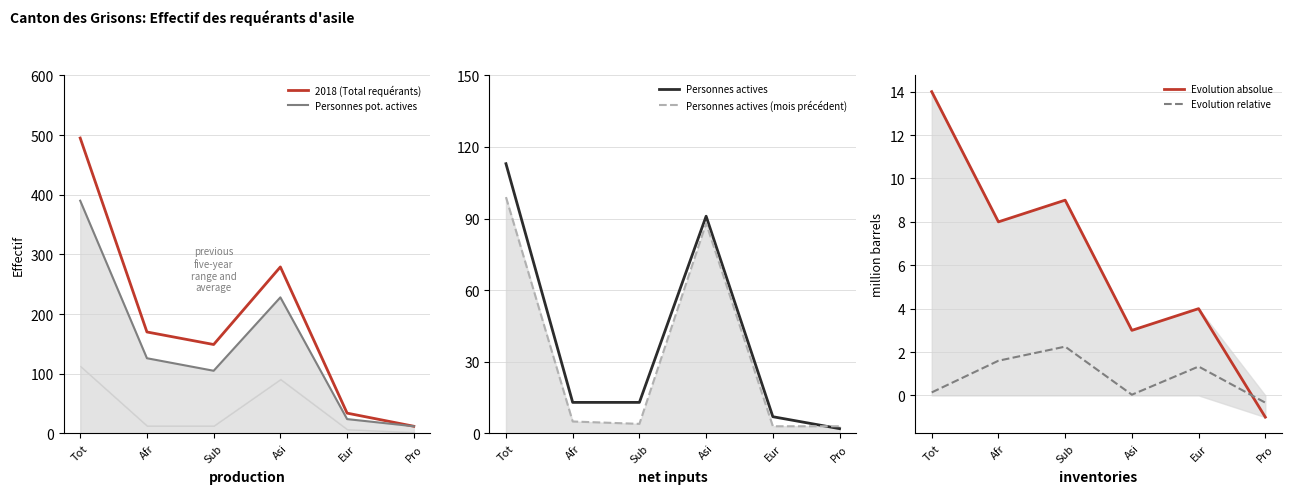

Where is the first local minimum for Evolution absolue?

Afr